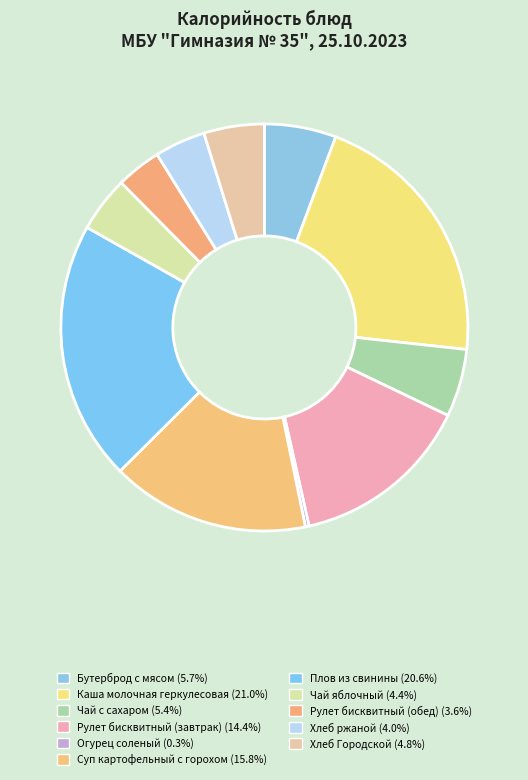

The Бутерброд с мясом slice represents 6% of the pie. True or false?

True